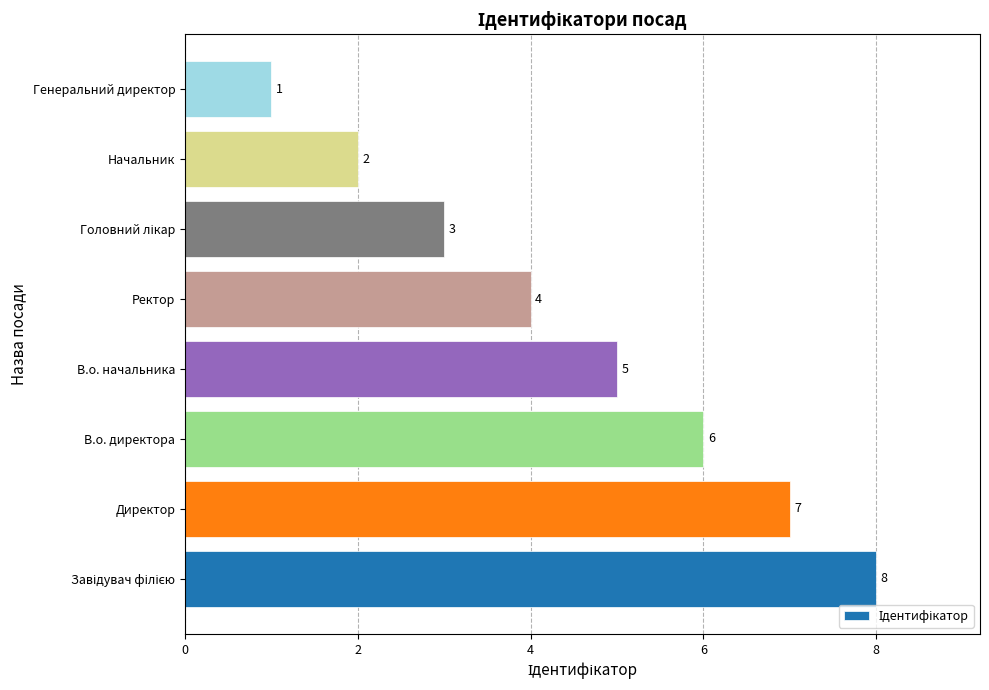

Between Директор and В.о. начальника, which is larger?

Директор